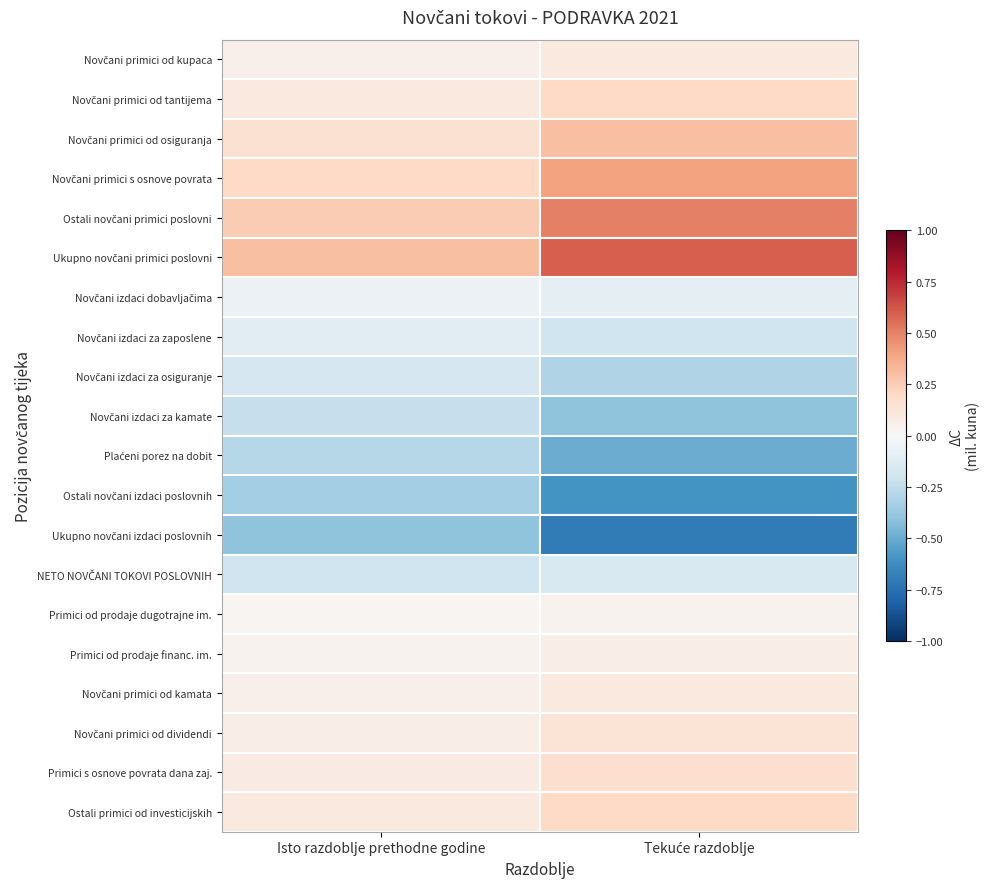

Which series has the largest total across all categories?

Ukupno novčani primici poslovni